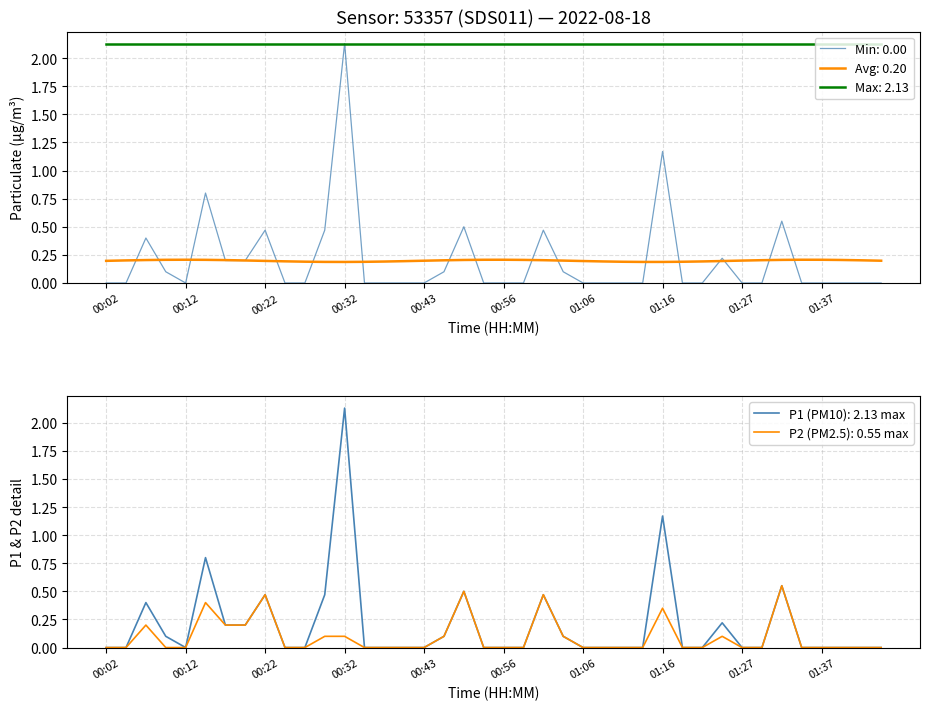

The value of P2 at 00:27 is 0.3. True or false?

False